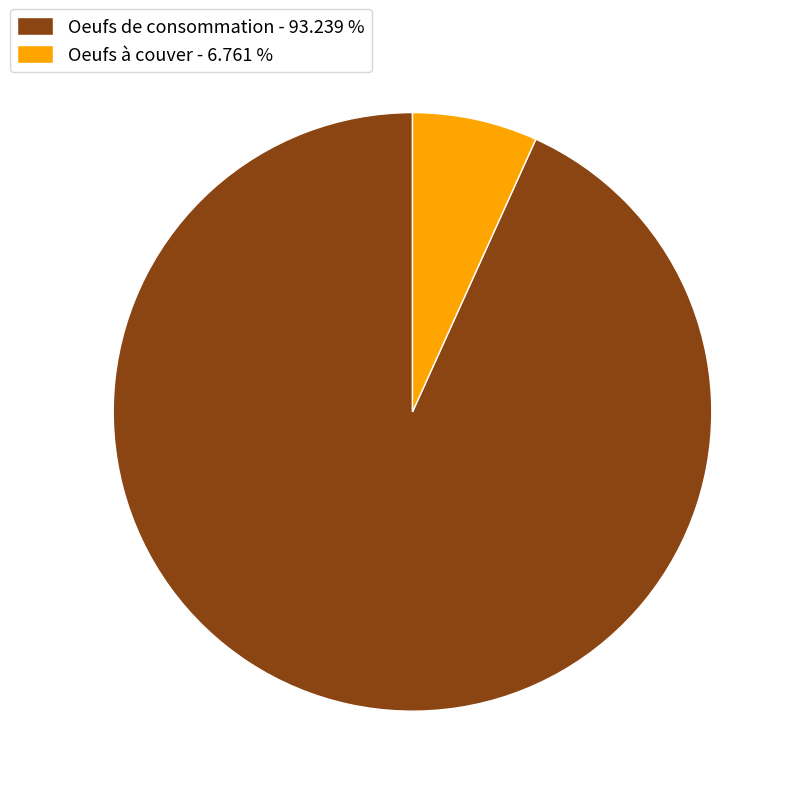

Is Oeufs de consommation the majority of the pie?

Yes